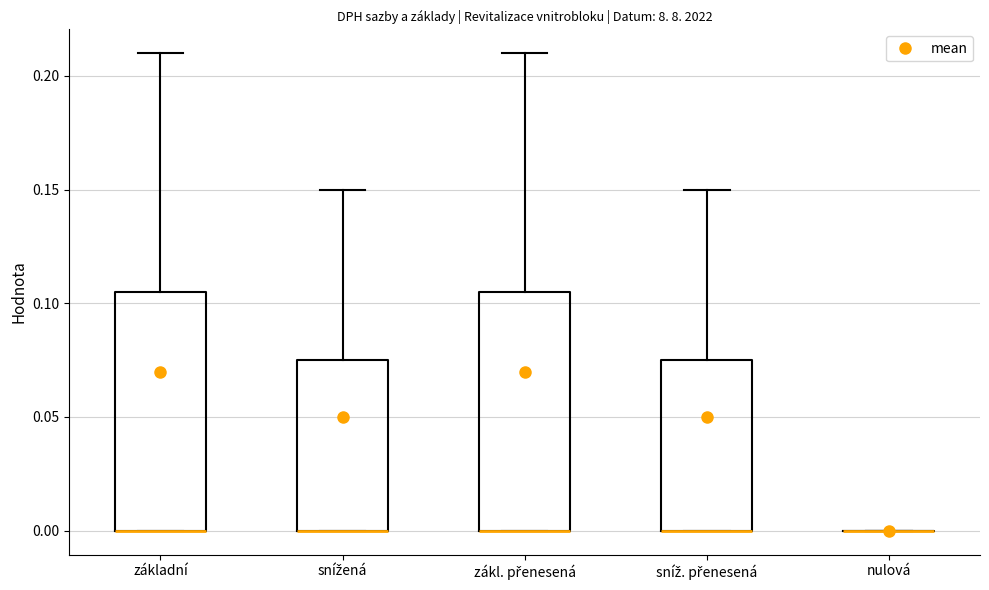

Where does the upper whisker of the box for sníž. přenesená end on the y-axis? The values are not printed on the chart, so give them approximately, as read against the axis.

0.150